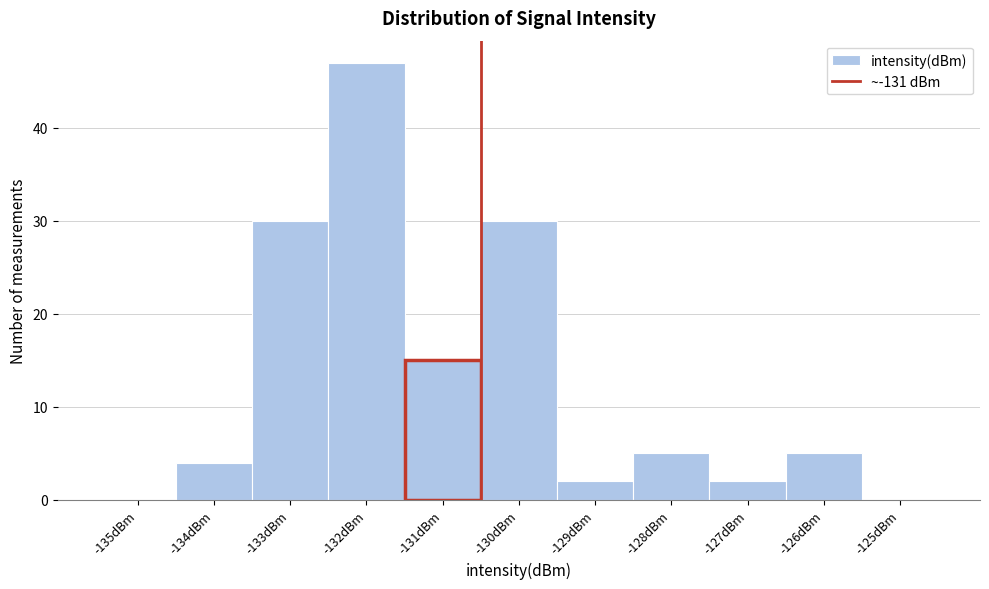

Reading left to right, list every bar in this chart as the range it spans on the x-axis followed by its height. The values are not printed on the chart, so give them approximately, as read against the axis.

-135.5 to -134.5: 0
-134.5 to -133.5: 4
-133.5 to -132.5: 30
-132.5 to -131.5: 47
-131.5 to -130.5: 15
-130.5 to -129.5: 30
-129.5 to -128.5: 2
-128.5 to -127.5: 5
-127.5 to -126.5: 2
-126.5 to -125.5: 5
-125.5 to -124.5: 0